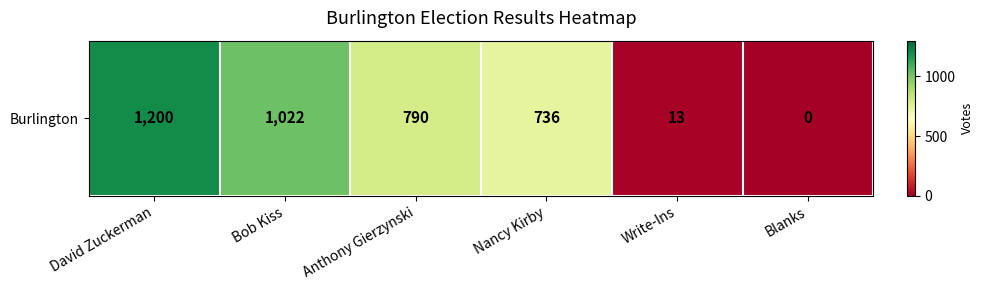

Reading right to left, list all the values displayed in this chart.

Blanks=0	Write-Ins=13	Nancy Kirby=736	Anthony Gierzynski=790	Bob Kiss=1022	David Zuckerman=1200